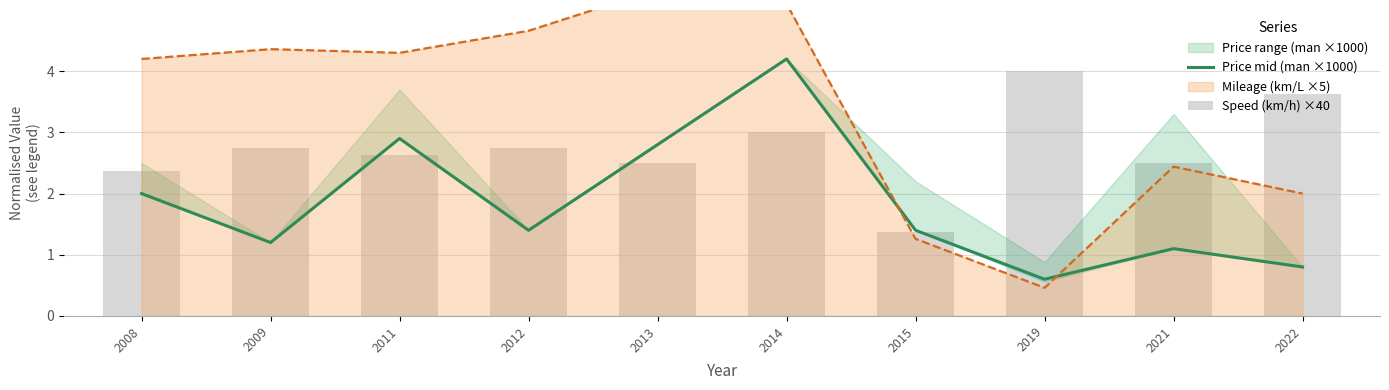

What is the lowest value of the Price mid (man ×1000) series?

0.6